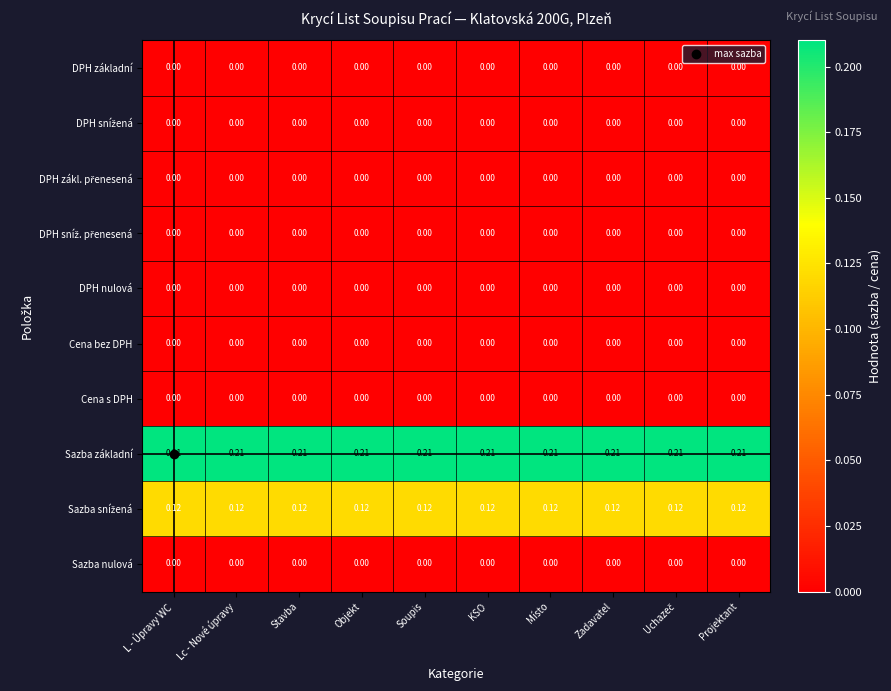

Is the value of DPH nulová at Zadavatel greater than the value of Sazba základní at Objekt?

No